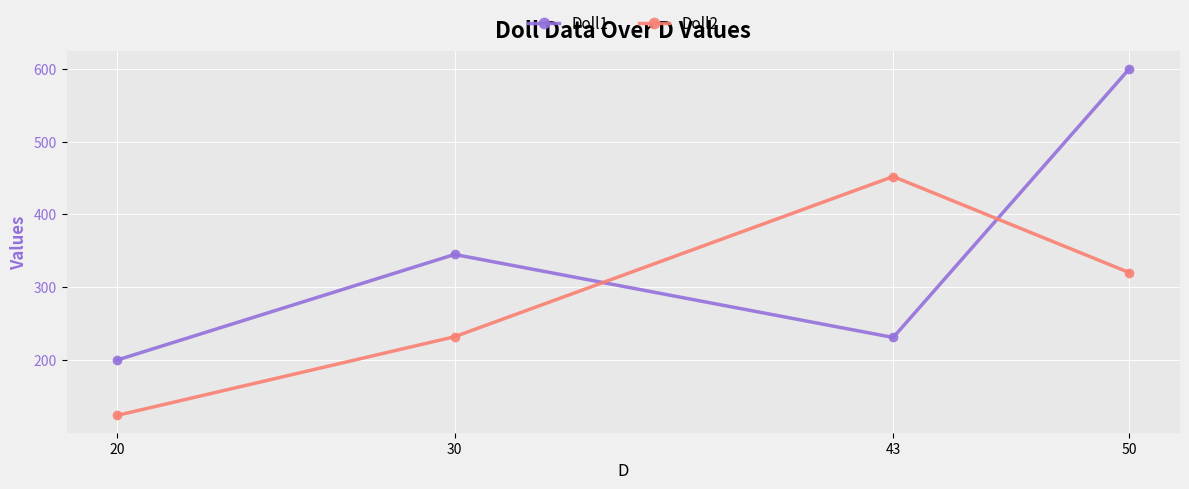

Rank the series by their average value, from lowest to highest.

Doll2, Doll1